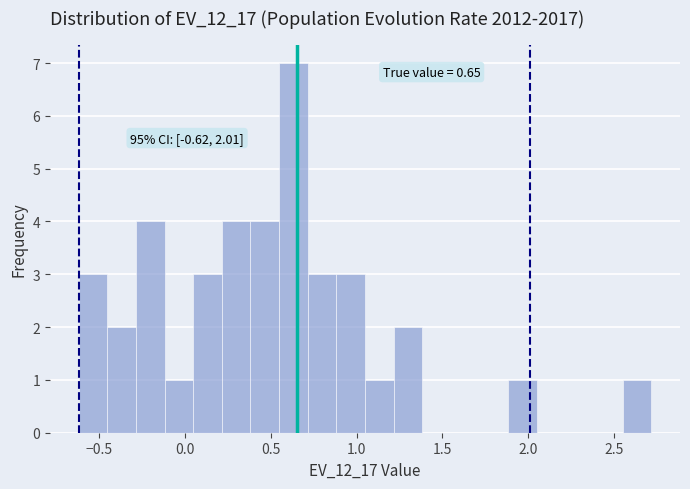

Read against the x-axis, roughly where is the centre of the tallest bar?

0.65